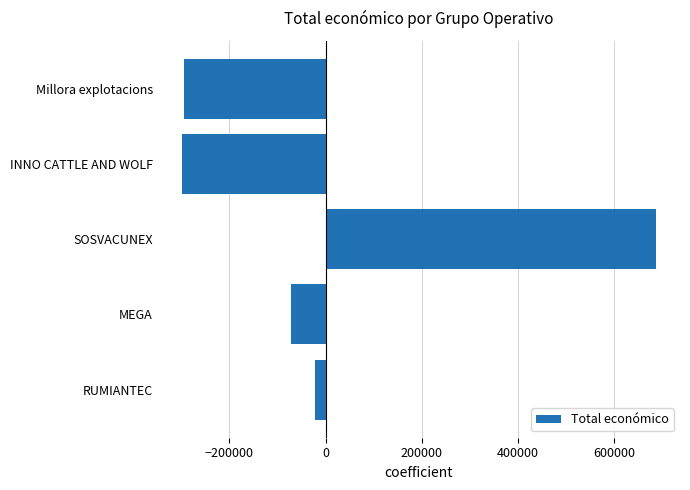

True or false: the data shows -443304.8 at Millora explotacions.

False